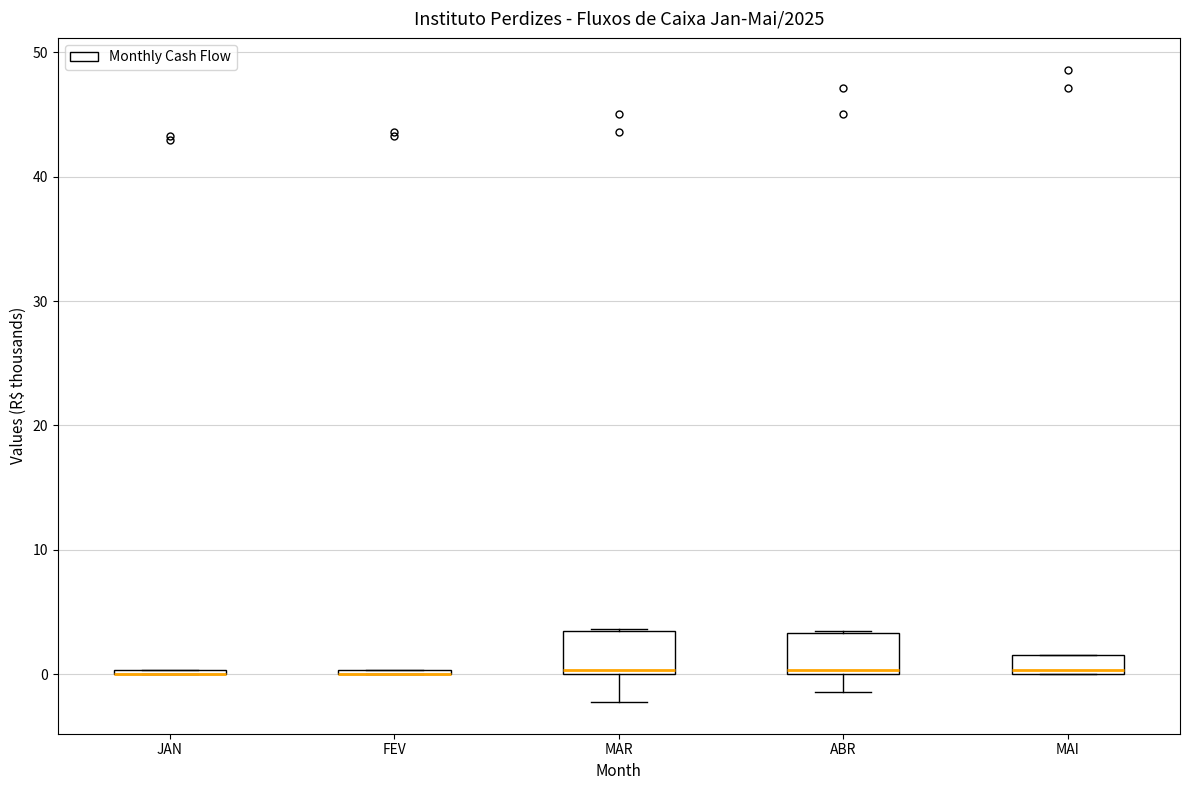

Reading left to right, read every box against the y-axis: the position of its median line, the range the box covers, and the ends of its whiskers. The values are not printed on the chart, so give them approximately, as read against the axis.

JAN: box collapsed to a line at 0, whiskers 0 to 0
FEV: box collapsed to a line at 0, whiskers 0 to 0
MAR: median 0 (just above the box's lower edge), box 0 to 4, whiskers -2 to 4
ABR: median 0 (just above the box's lower edge), box 0 to 3, whiskers -1 to 3
MAI: median 0 (just above the box's lower edge), box 0 to 2, whiskers 0 to 2